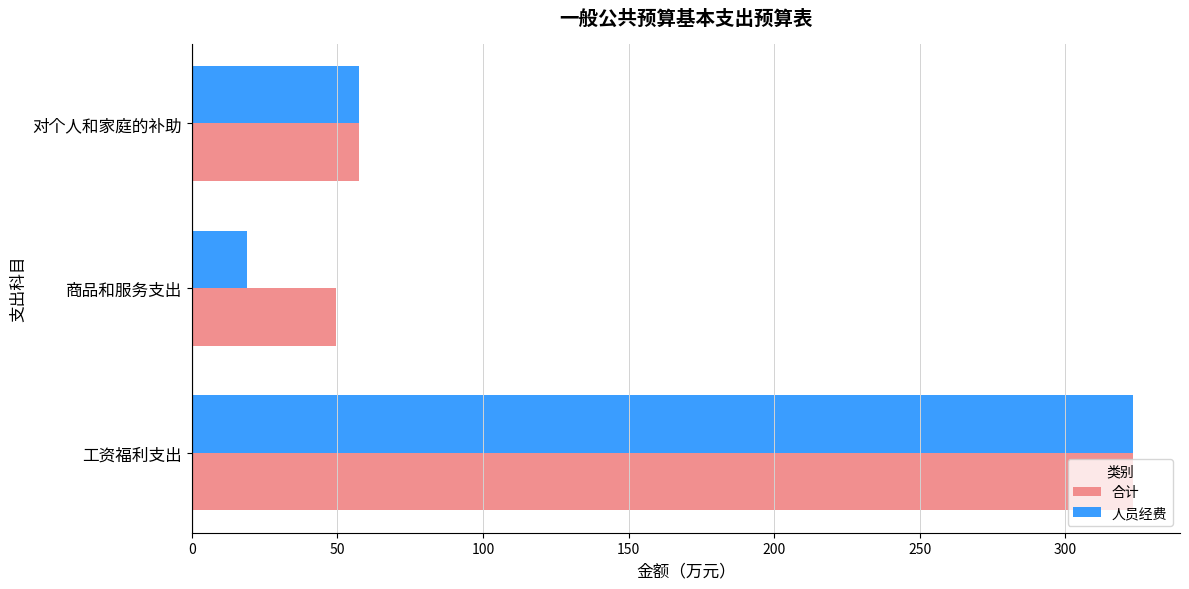

At which category is the sum across all series the highest?

工资福利支出